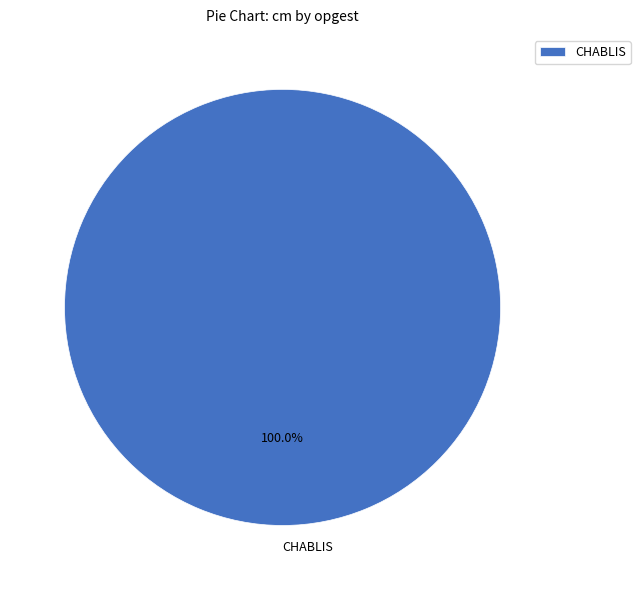

Rank the categories by value from highest to lowest.

CHABLIS